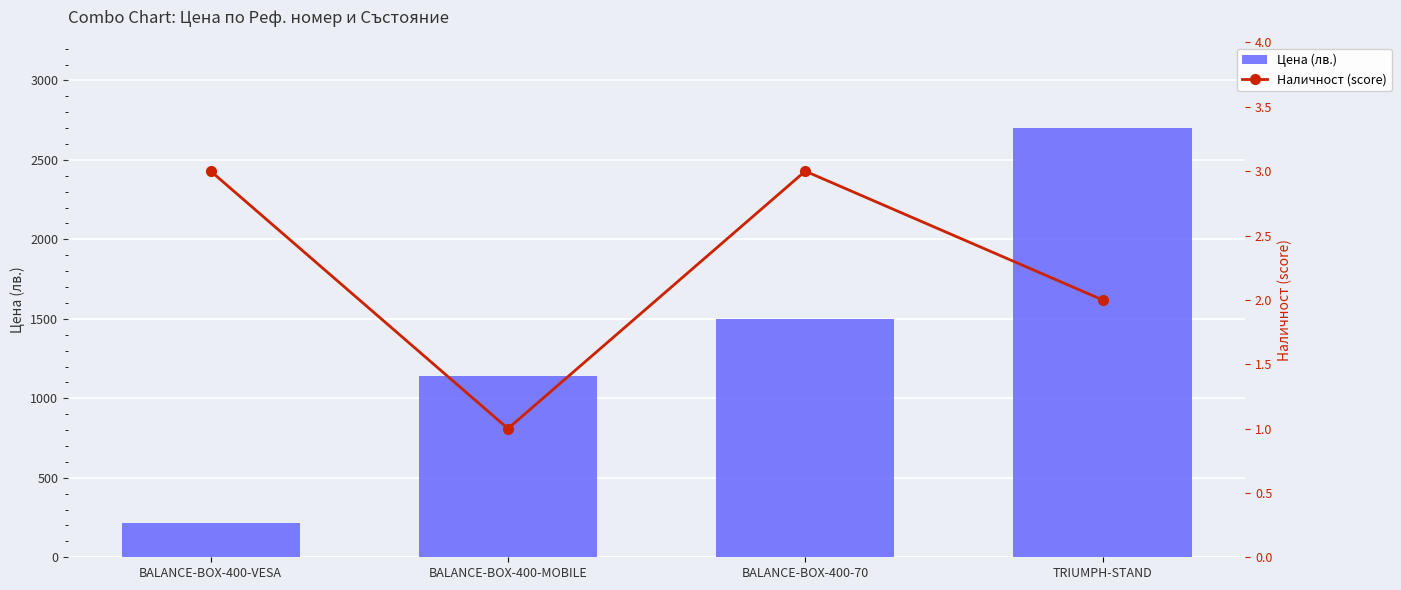

Which category has the highest value across all series?

TRIUMPH-STAND